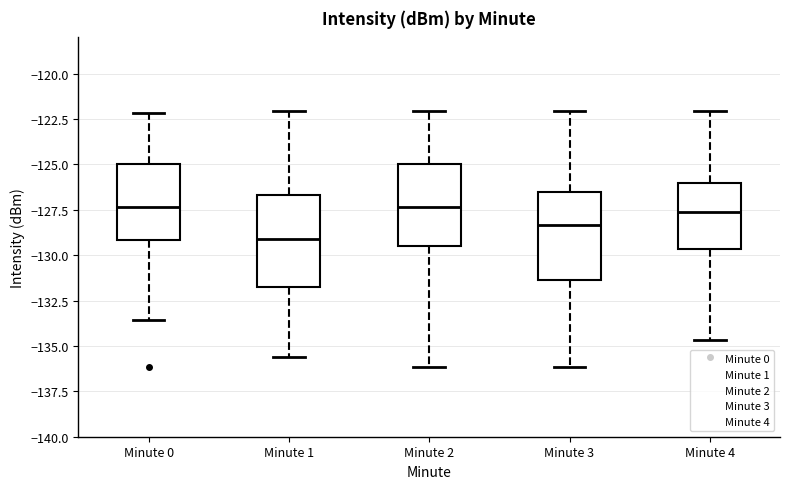

Reading left to right, read every box against the y-axis: the position of its median line, the range the box covers, and the ends of its whiskers. The values are not printed on the chart, so give them approximately, as read against the axis.

Minute 0: median -127.5, box -129.0 to -125.0, whiskers -133.5 to -122.0
Minute 1: median -129.0, box -131.5 to -126.5, whiskers -135.5 to -122.0
Minute 2: median -127.5, box -129.5 to -125.0, whiskers -136.0 to -122.0
Minute 3: median -128.5, box -131.5 to -126.5, whiskers -136.0 to -122.0
Minute 4: median -127.5, box -129.5 to -126.0, whiskers -134.5 to -122.0